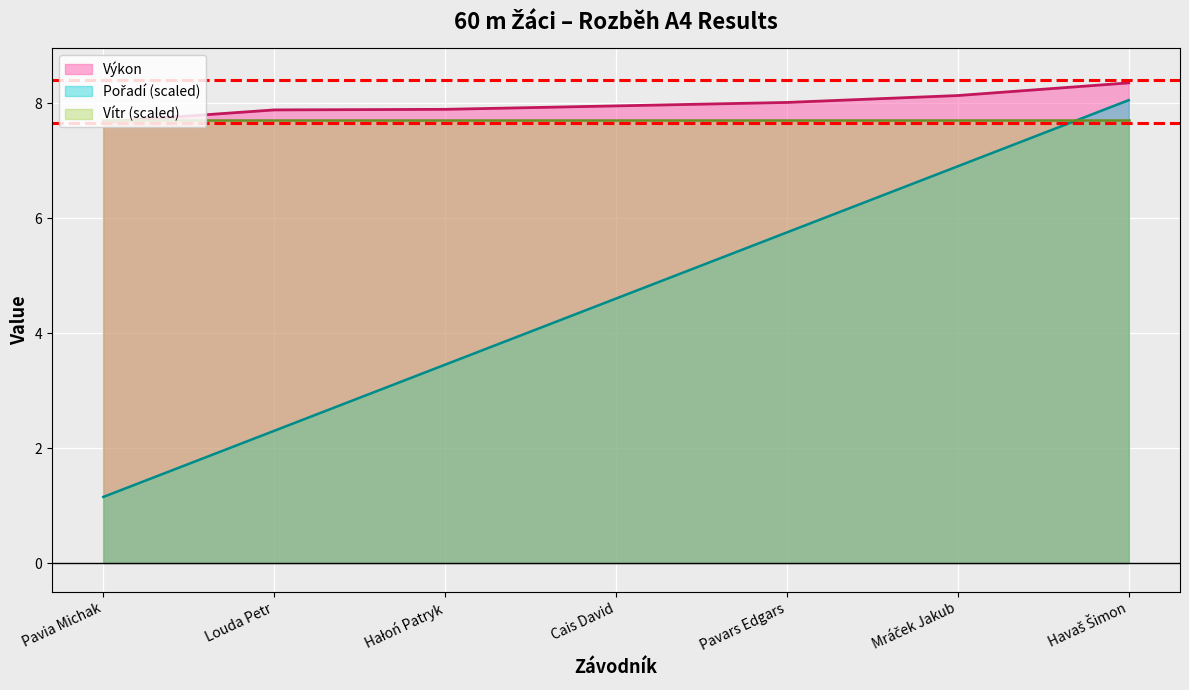

What position from the left is Pavars Edgars?

5